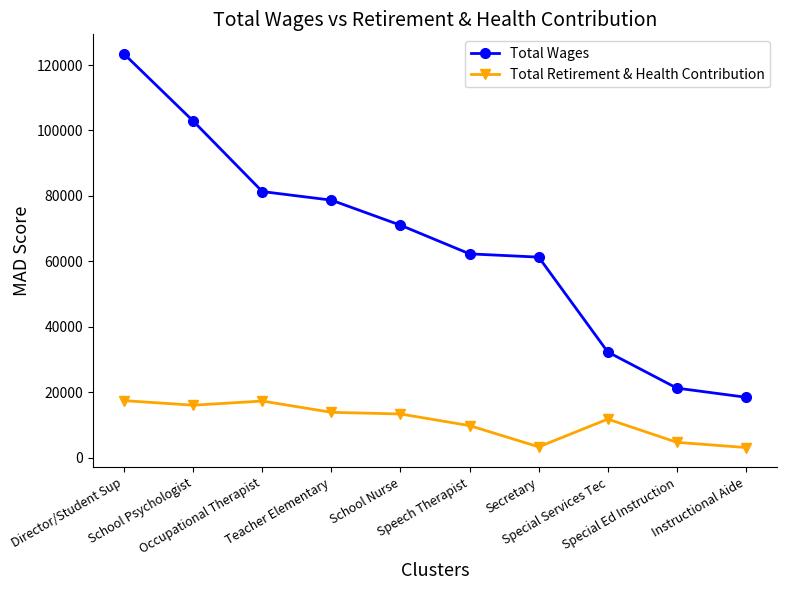

List the series in order of their overall mean, lowest first.

Total Retirement & Health Contribution, Total Wages